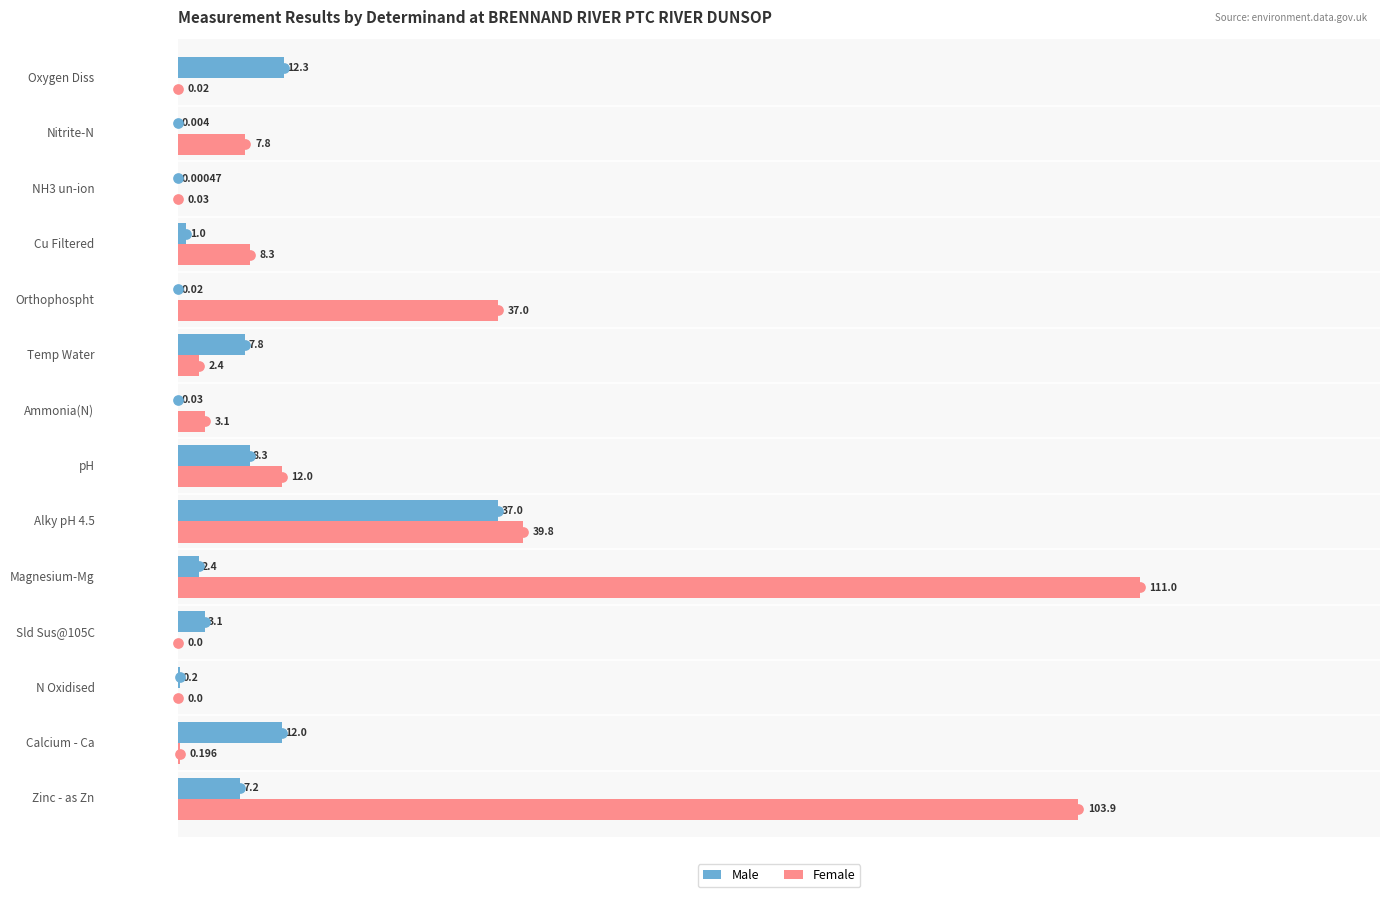

Where is Male nearest to the value 18?

Oxygen Diss